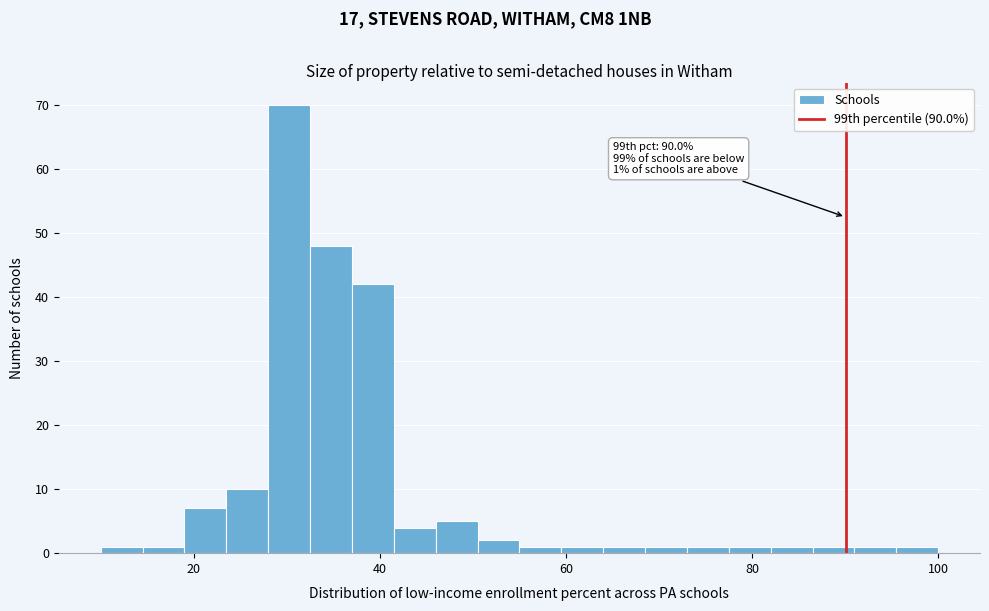

Read against the x-axis, roughly where is the centre of the tallest bar?

30